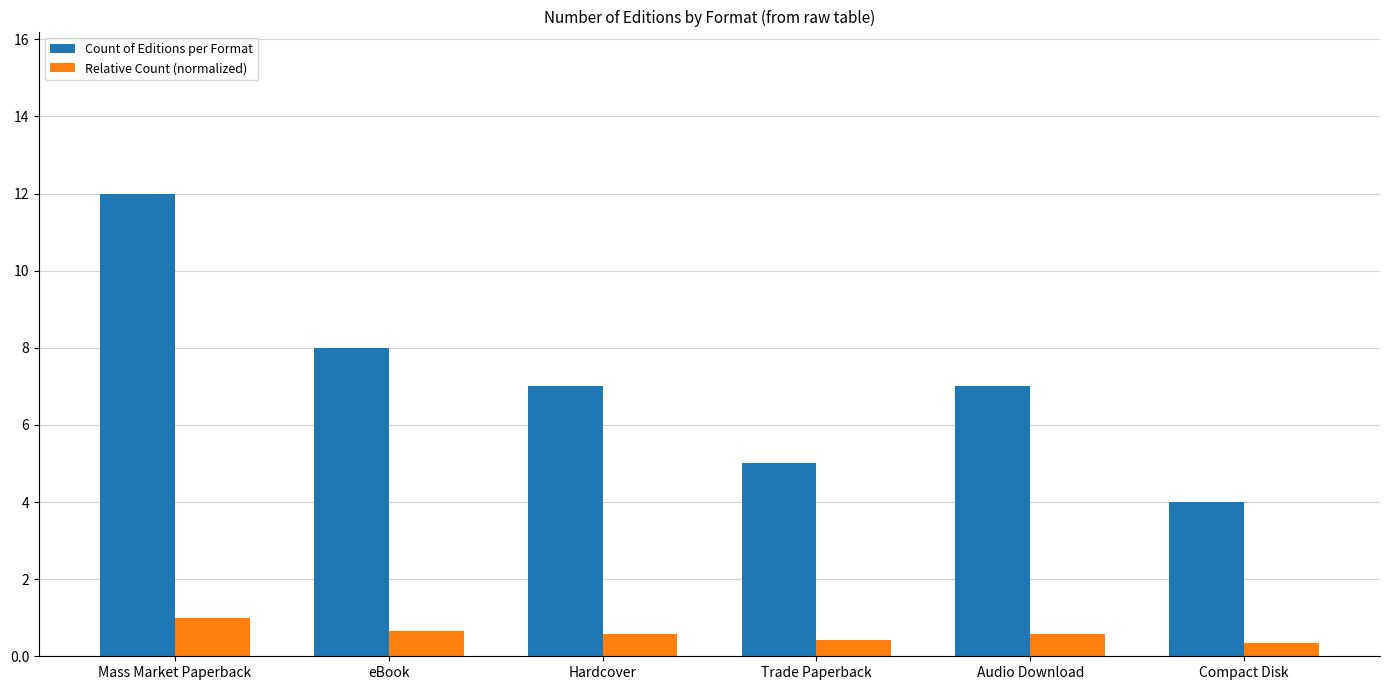

Which series has the largest total across all categories?

Count of Editions per Format